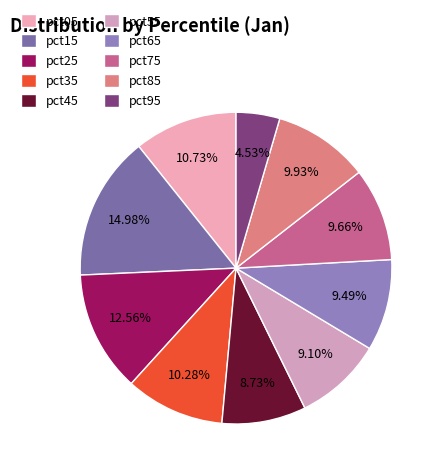

Which category has the biggest portion of the pie?

pct15